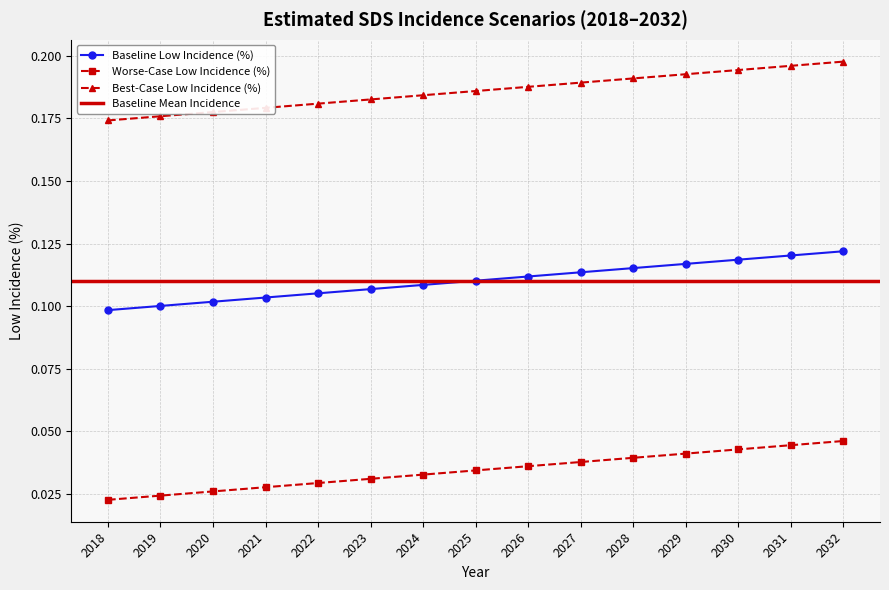

What is the value of the Baseline Low Incidence (%) point at the 11th from the left?

0.1